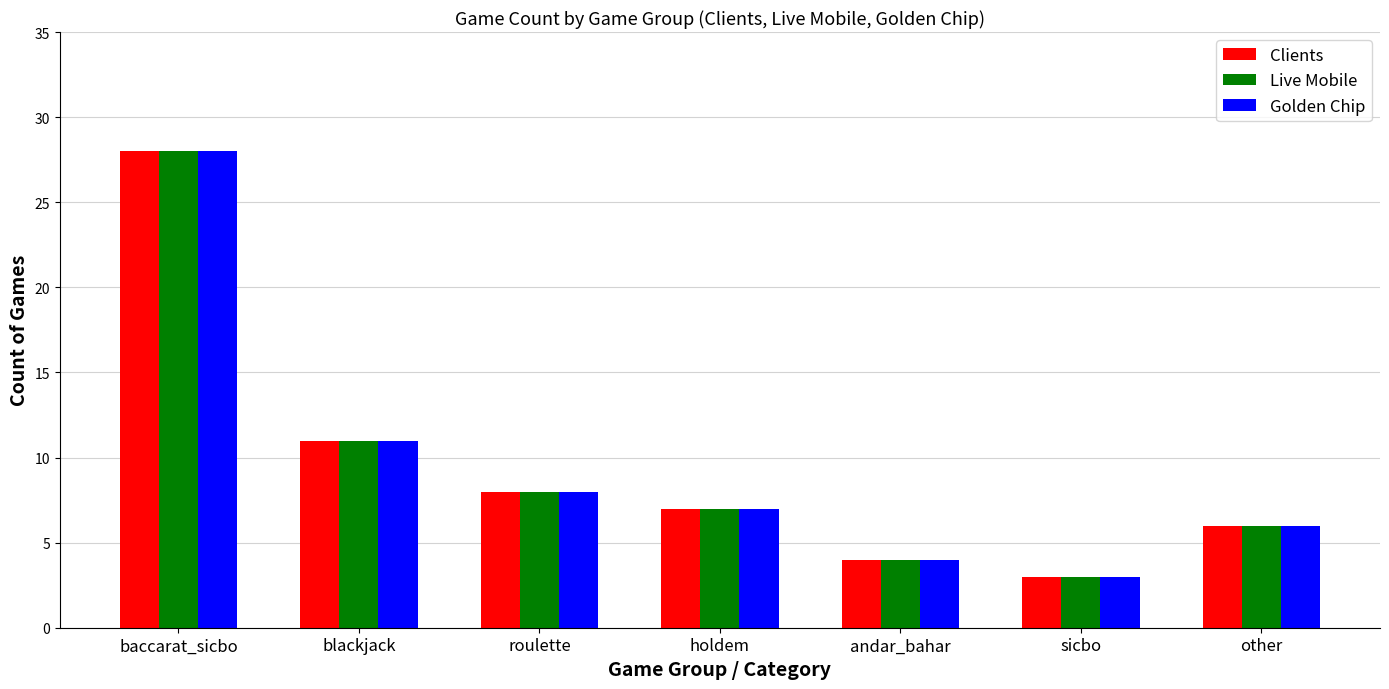

What is the total value across all series at baccarat_sicbo?

84